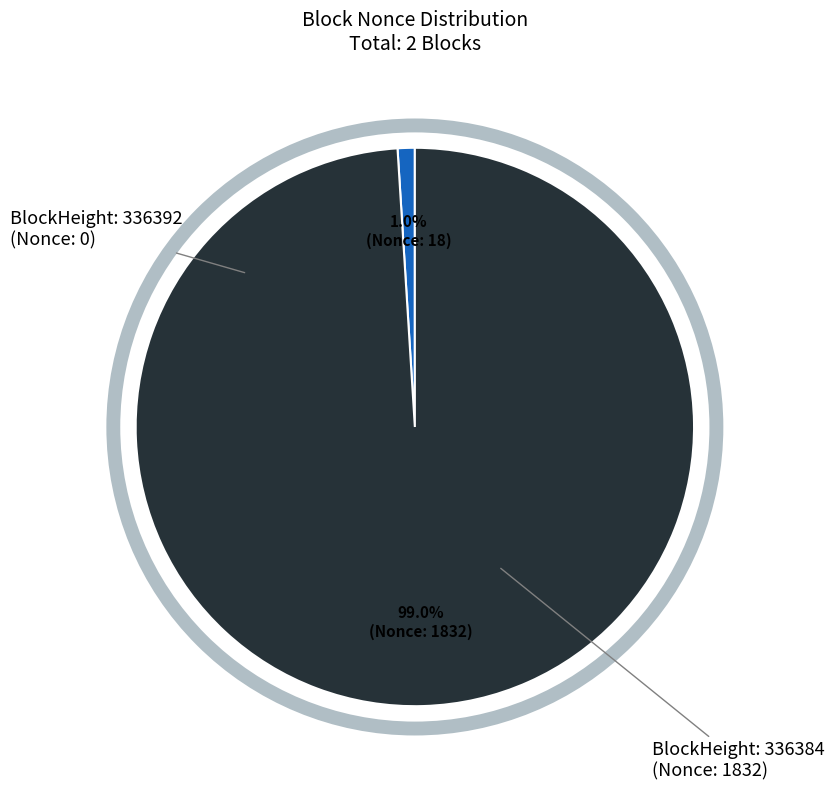

Is there a majority slice in this chart?

Yes